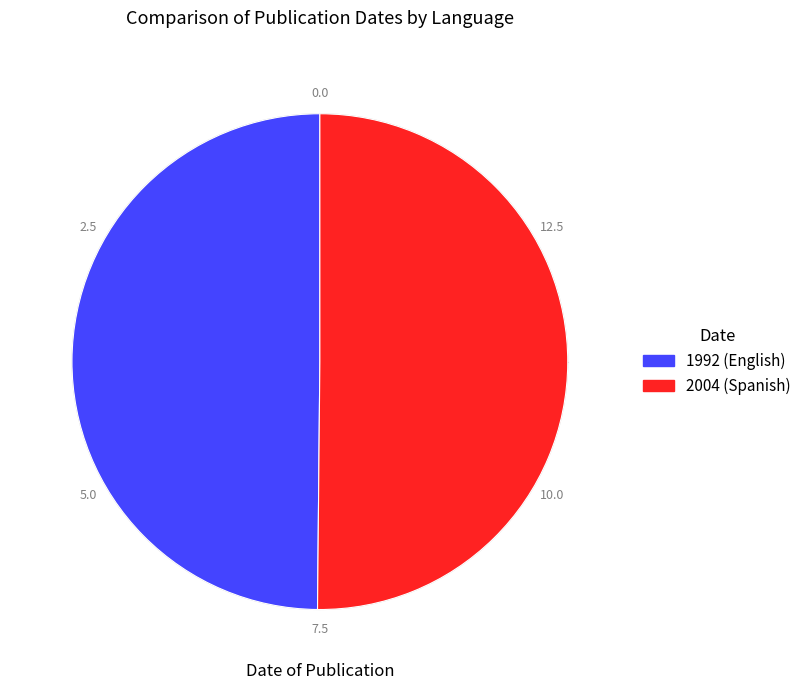

Is it true that 2004 is 39% of the pie?

False